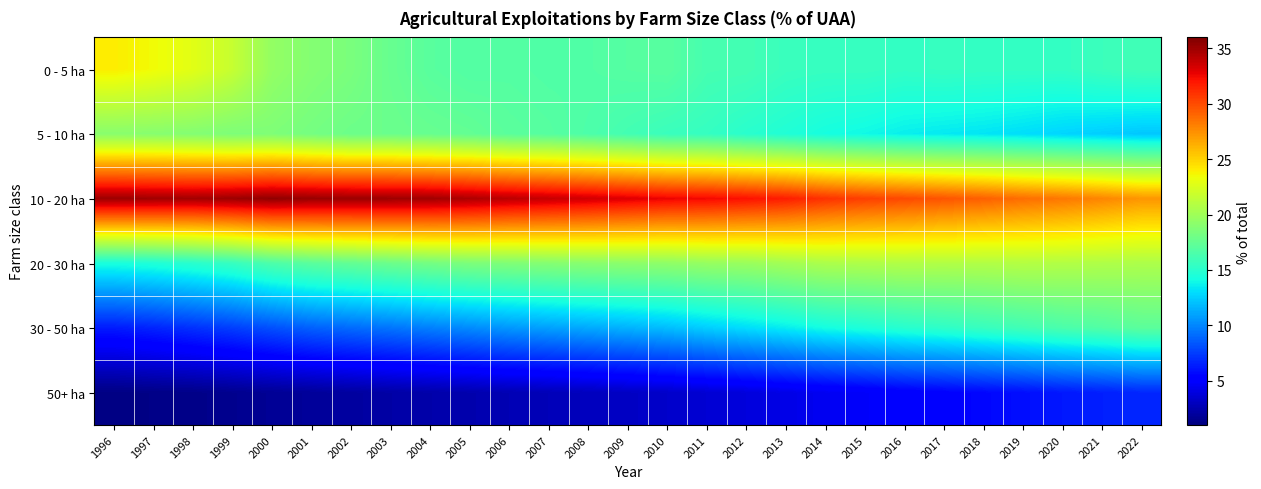

At how many categories does at least one series exceed 33?

14